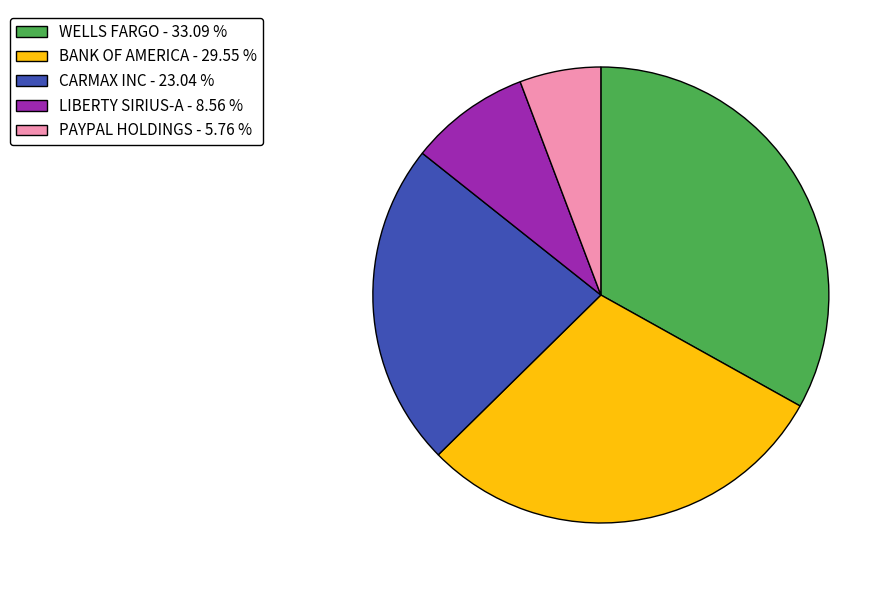

Between CARMAX INC and WELLS FARGO, which is larger?

WELLS FARGO